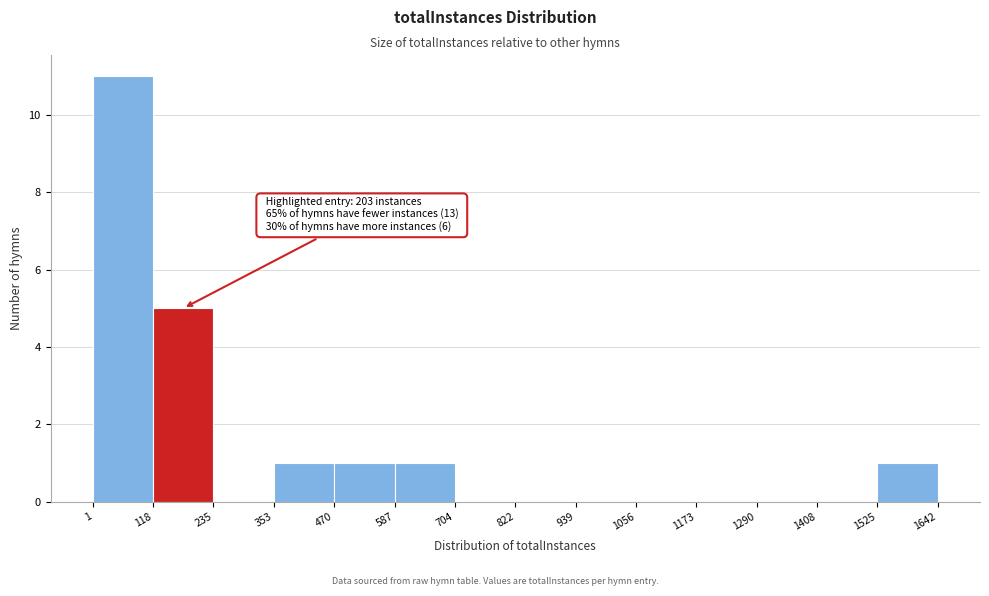

Over which range of the x-axis is the bar tallest?

1 to 118